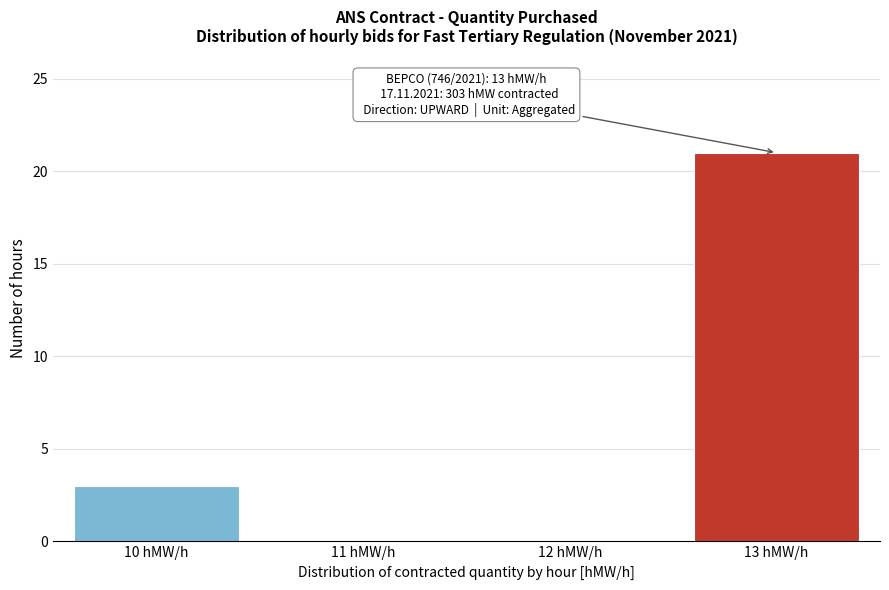

Reading right to left, list all the values displayed in this chart.

13 hMW/h=21	12 hMW/h=0	11 hMW/h=0	10 hMW/h=3